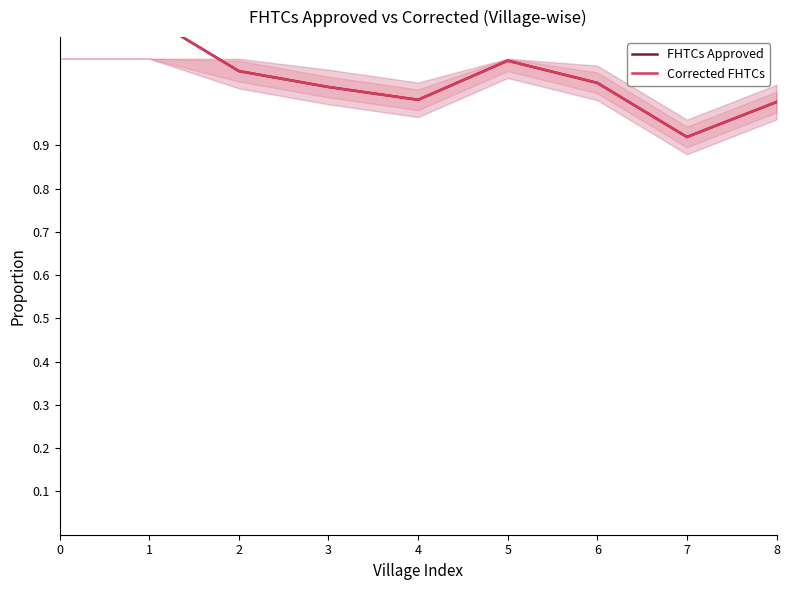

Which label corresponds to the smallest value in the chart?

7